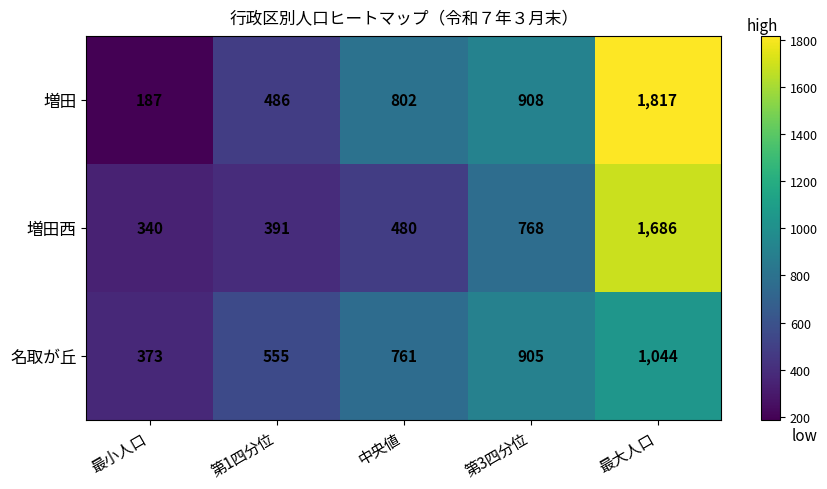

What is the spread (max minus min) of values at 中央値?

322